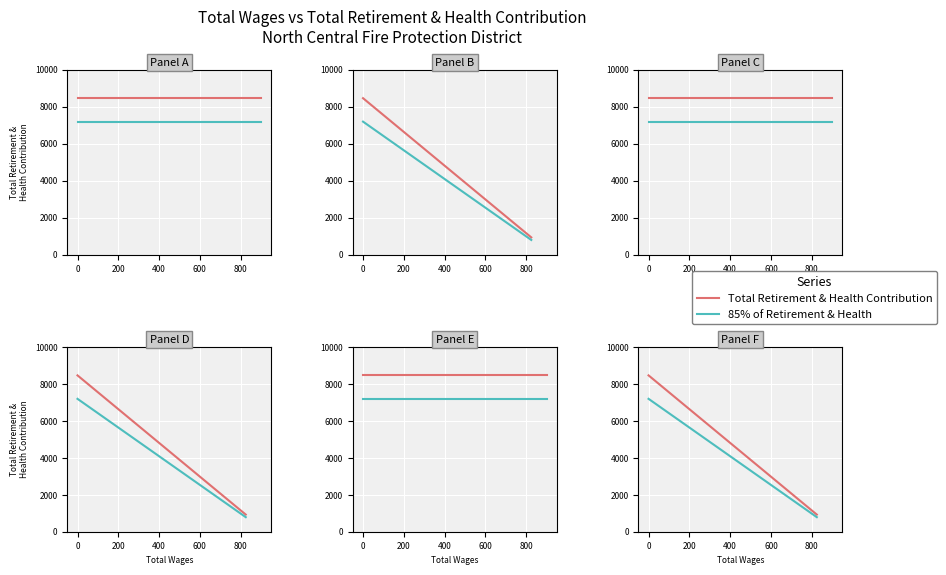

At 0, list the series in order from largest to smallest.

Total Retirement & Health Contribution, 85% of Retirement & Health